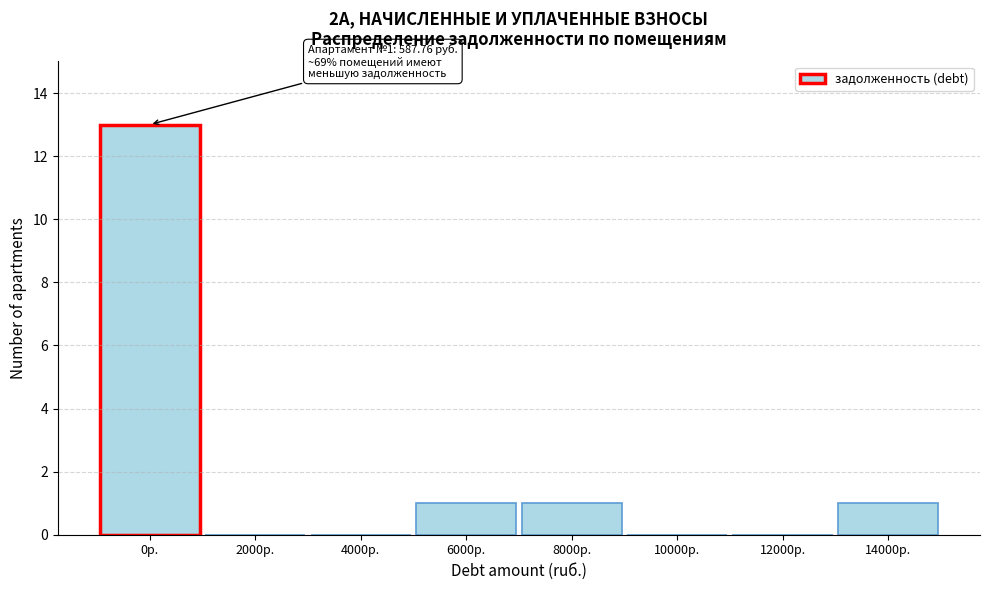

Reading left to right, list all the values displayed in this chart.

0р.=13	2000р.=0	4000р.=0	6000р.=1	8000р.=1	10000р.=0	12000р.=0	14000р.=1